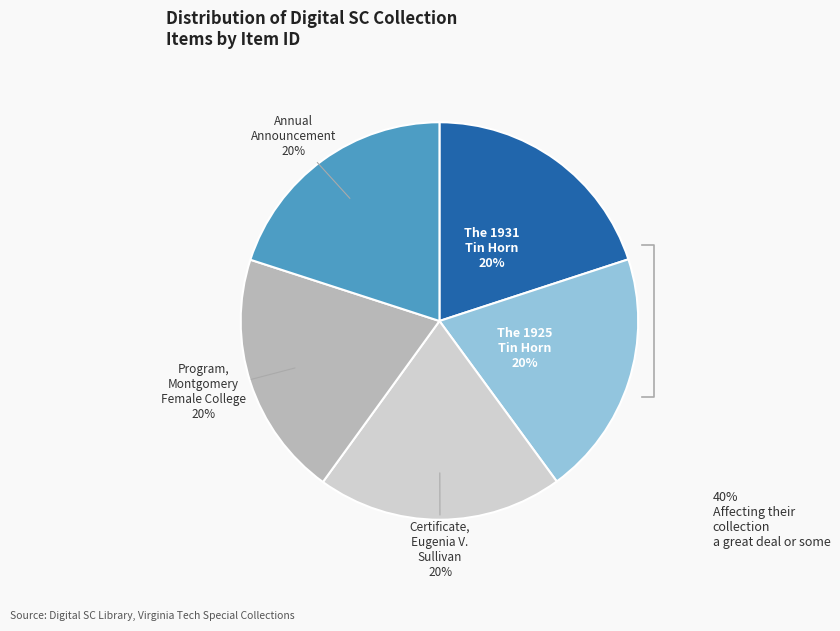

What is the largest slice in the pie chart?

Certificate, Eugenia V. Sullivan